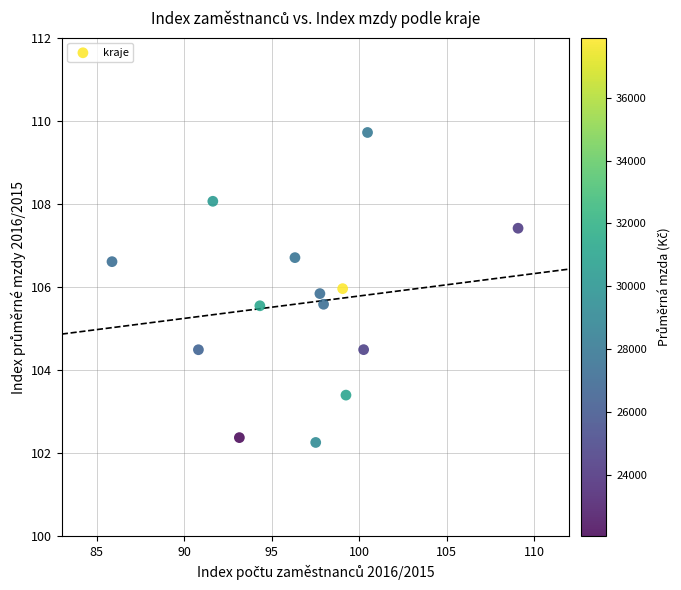

What is the range of X values (max minus min)?

23.2